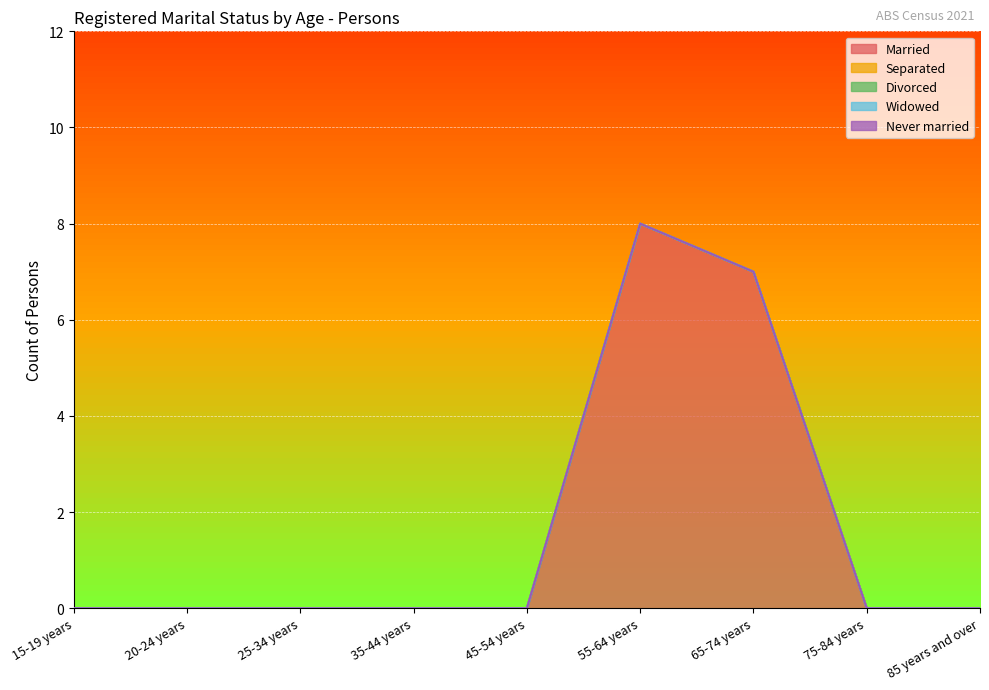

The value of Married at 65-74 years is 7. True or false?

True